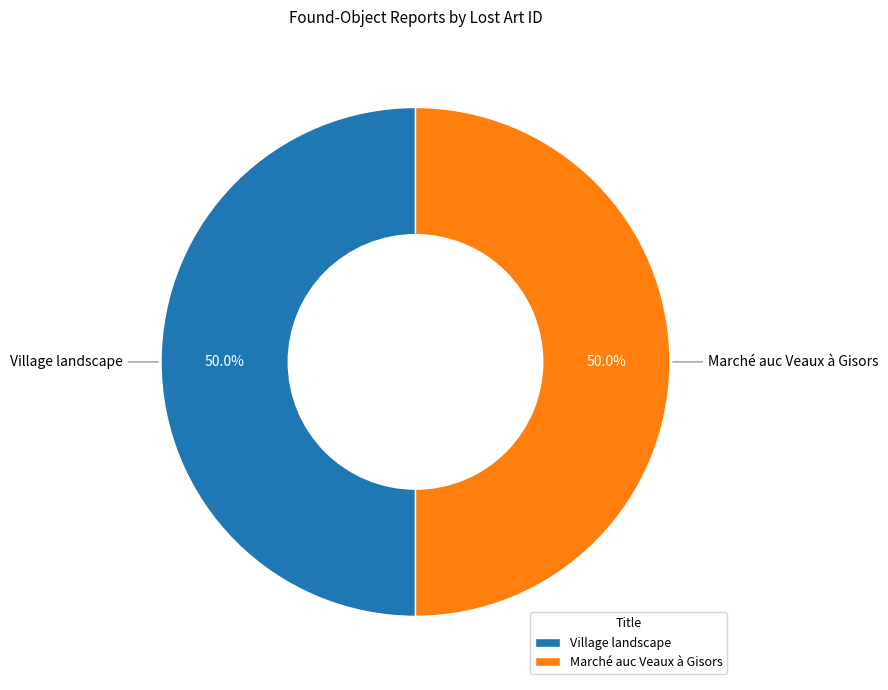

What is the ratio of the value at Village landscape to the value at Marché auc Veaux à Gisors?

1.0